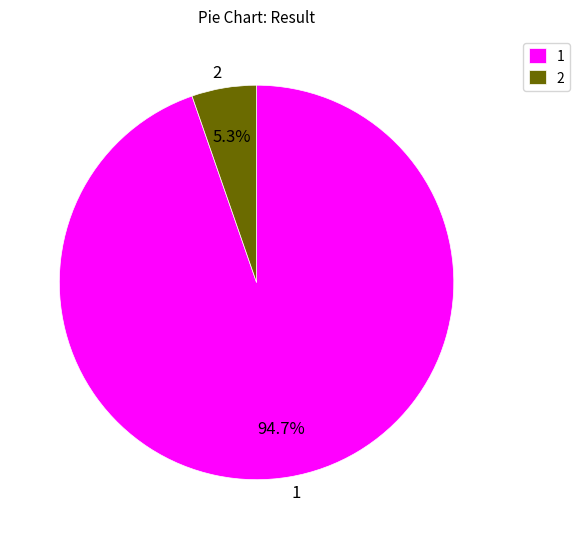

Which category accounts for the majority?

1